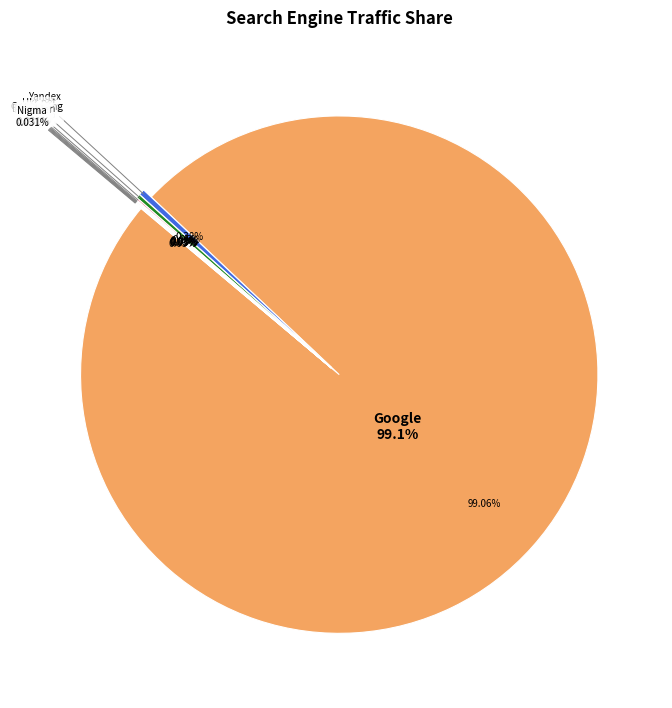

Which slice is the smallest?

Yandex